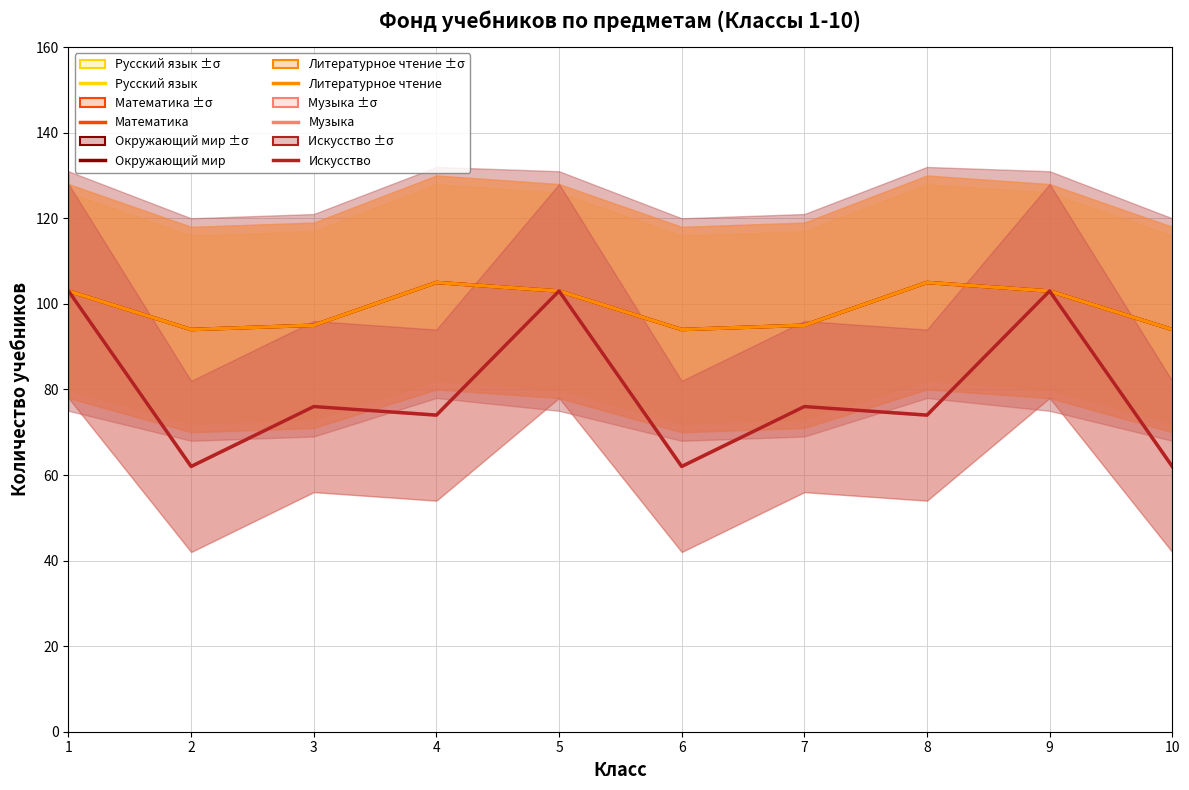

Does the chart display data point markers on the line(s)?

No